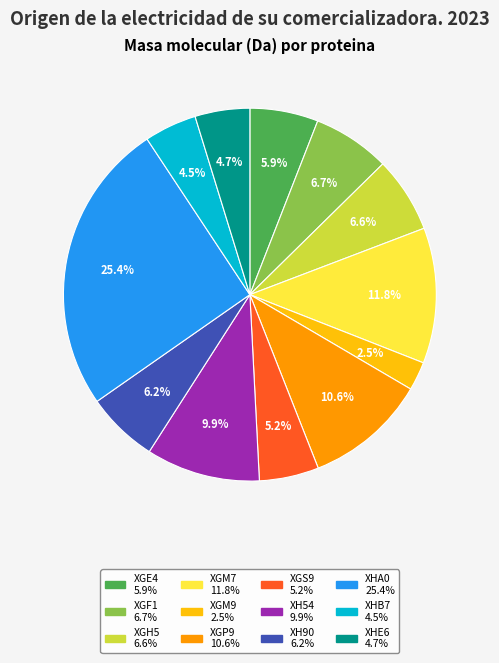

Is there a majority slice in this chart?

No